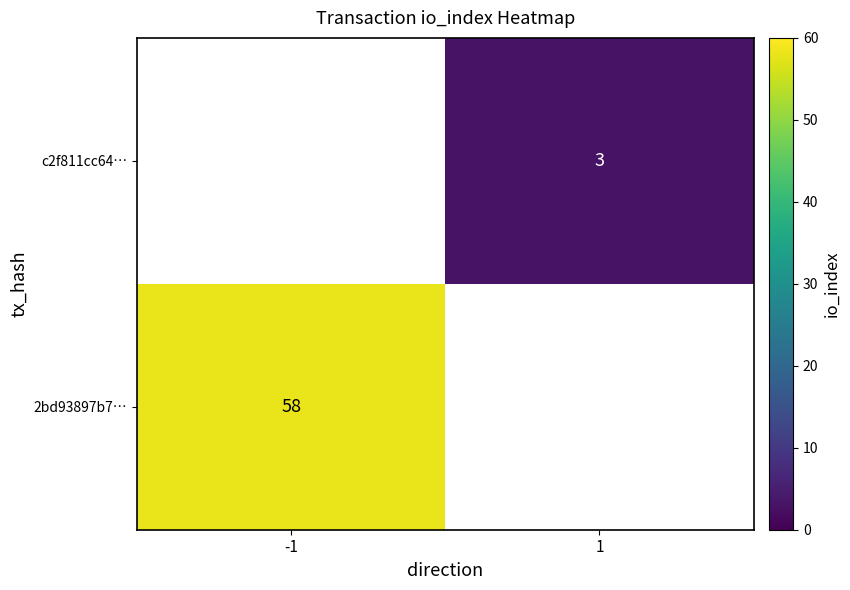

The 2bd93897b7… series shows 58 at -1. True or false?

True